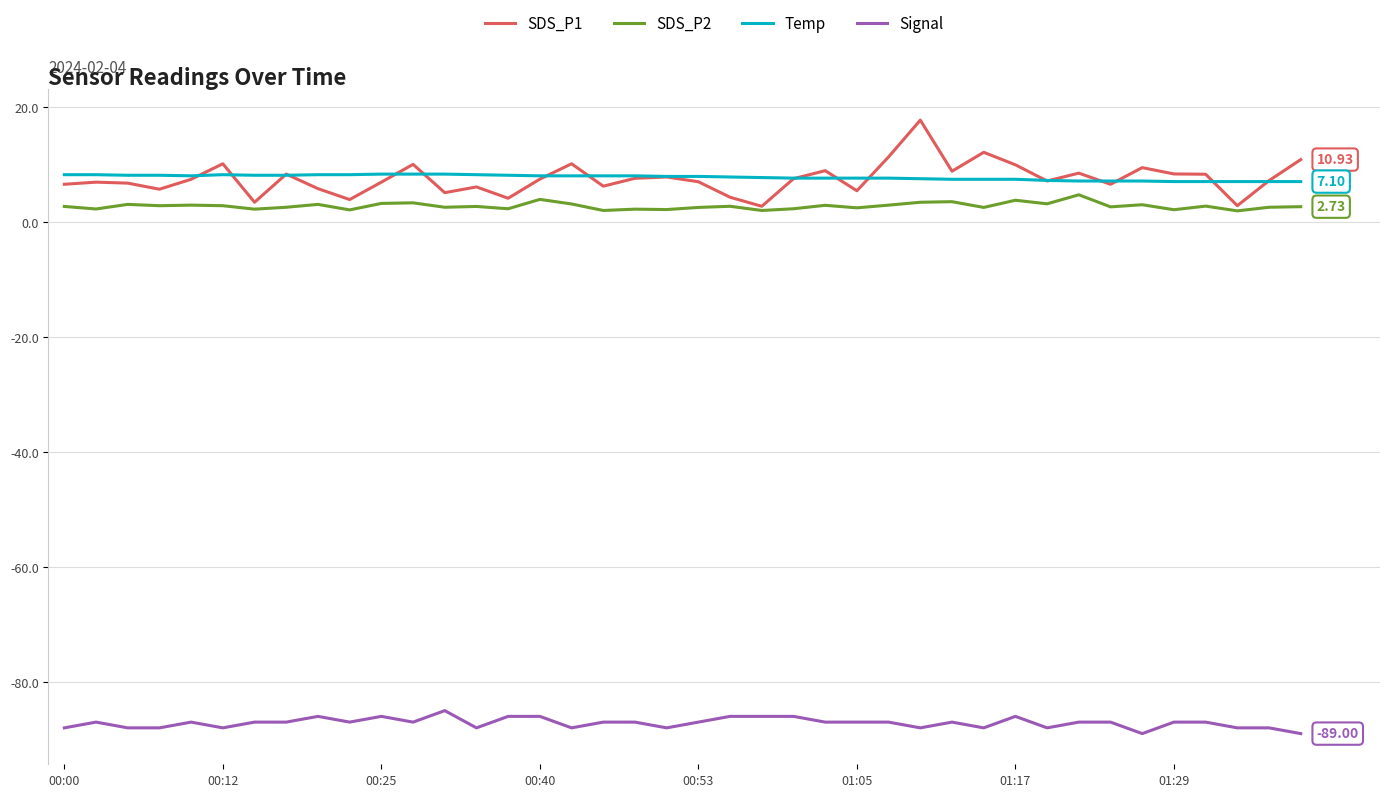

True or false: SDS_P1 and Signal cross at least once.

False